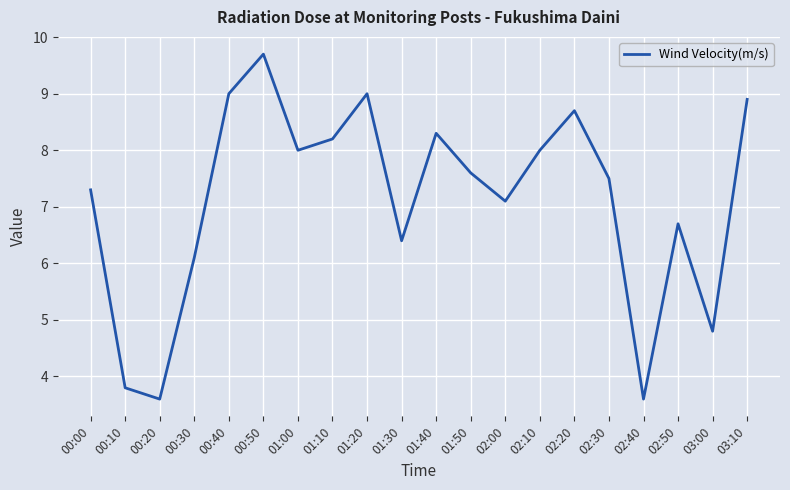

What is the ratio of the value at 00:50 to the value at 01:40?

1.2